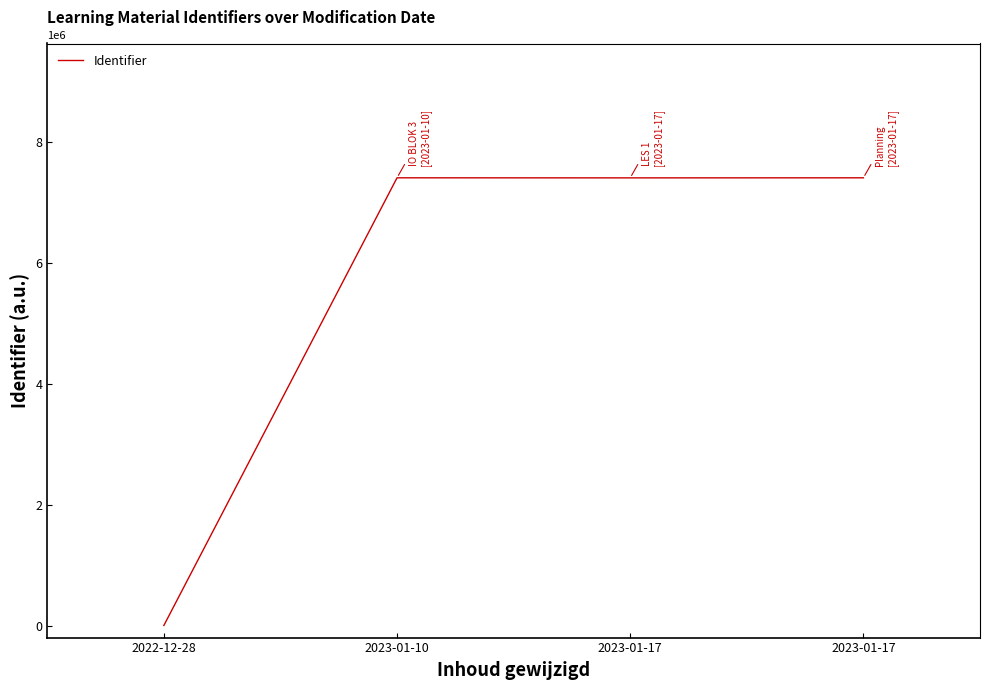

Reading left to right, what are all the values shown in this chart?

0	7411621	7410455	7411629